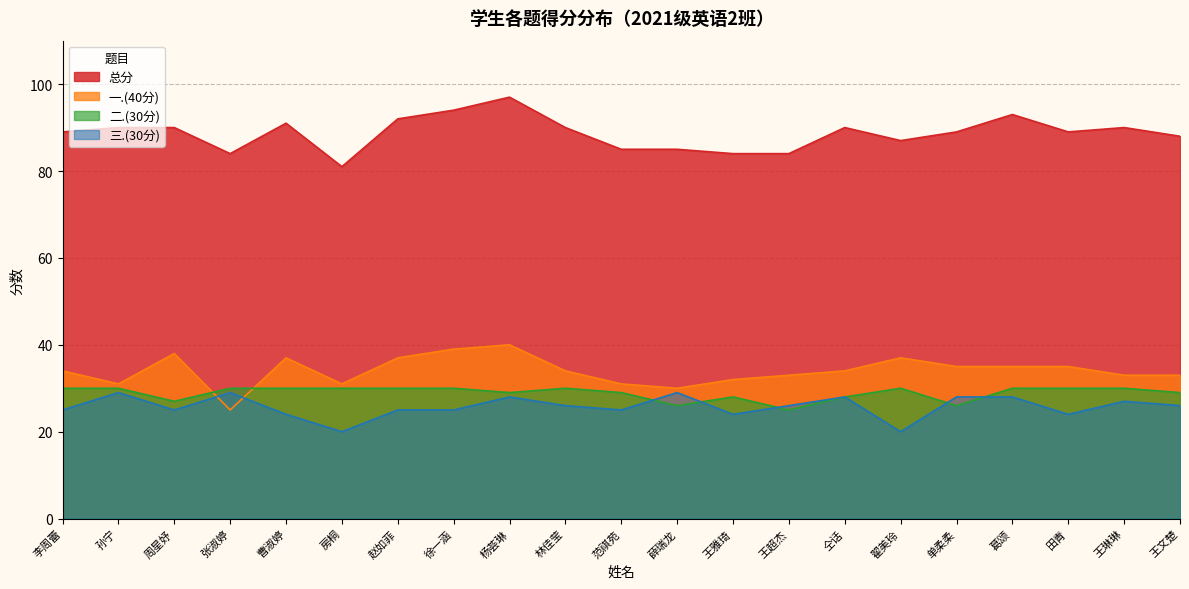

What are all the series names shown in the legend?

总分, 一.(40分), 二.(30分), 三.(30分)